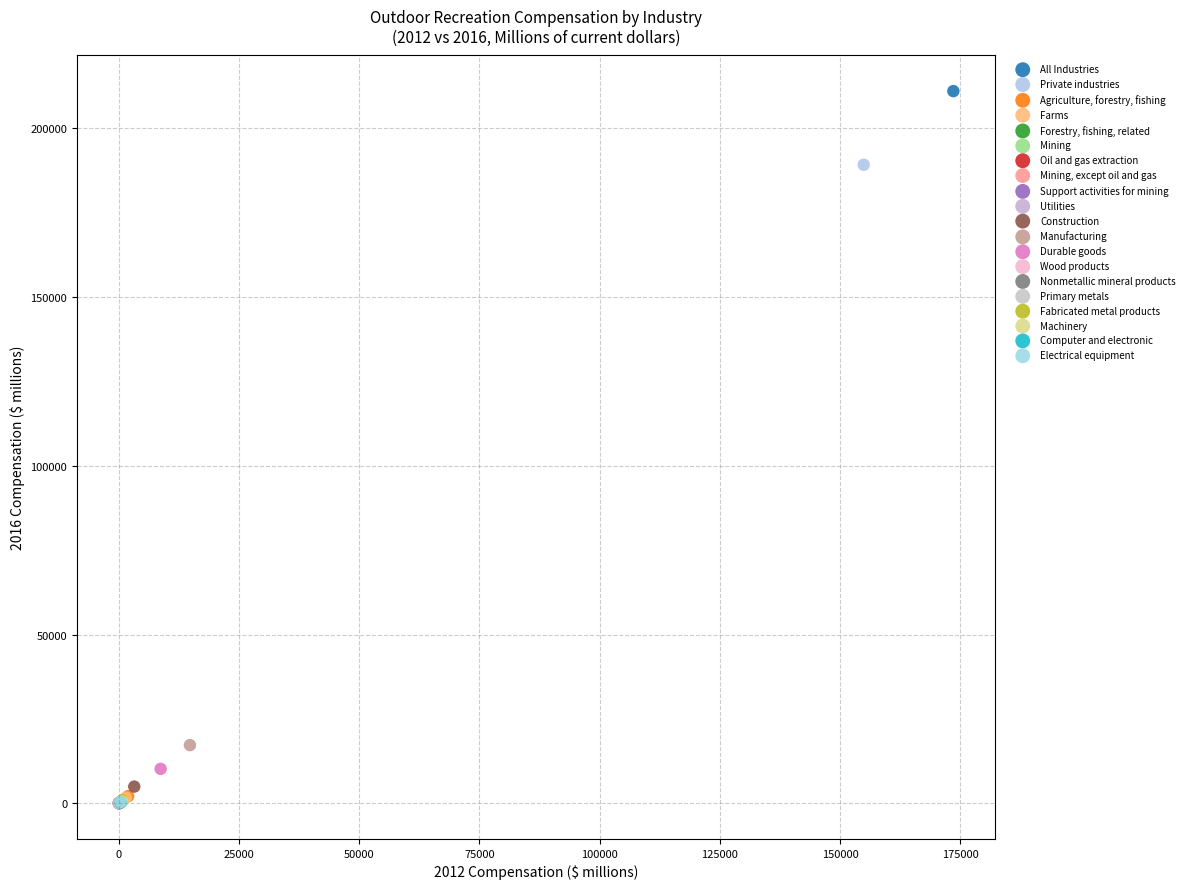

What are all the series names shown in the legend?

All Industries, Private industries, Agriculture, forestry, fishing, Farms, Forestry, fishing, related, Mining, Oil and gas extraction, Mining, except oil and gas, Support activities for mining, Utilities, Construction, Manufacturing, Durable goods, Wood products, Nonmetallic mineral products, Primary metals, Fabricated metal products, Machinery, Computer and electronic, Electrical equipment